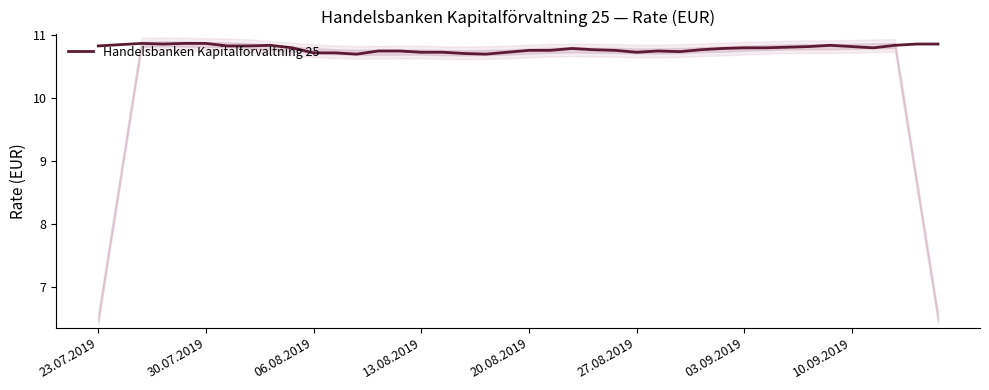

What is the maximum value for Handelsbanken Kapitalforvaltning 25?

10.9